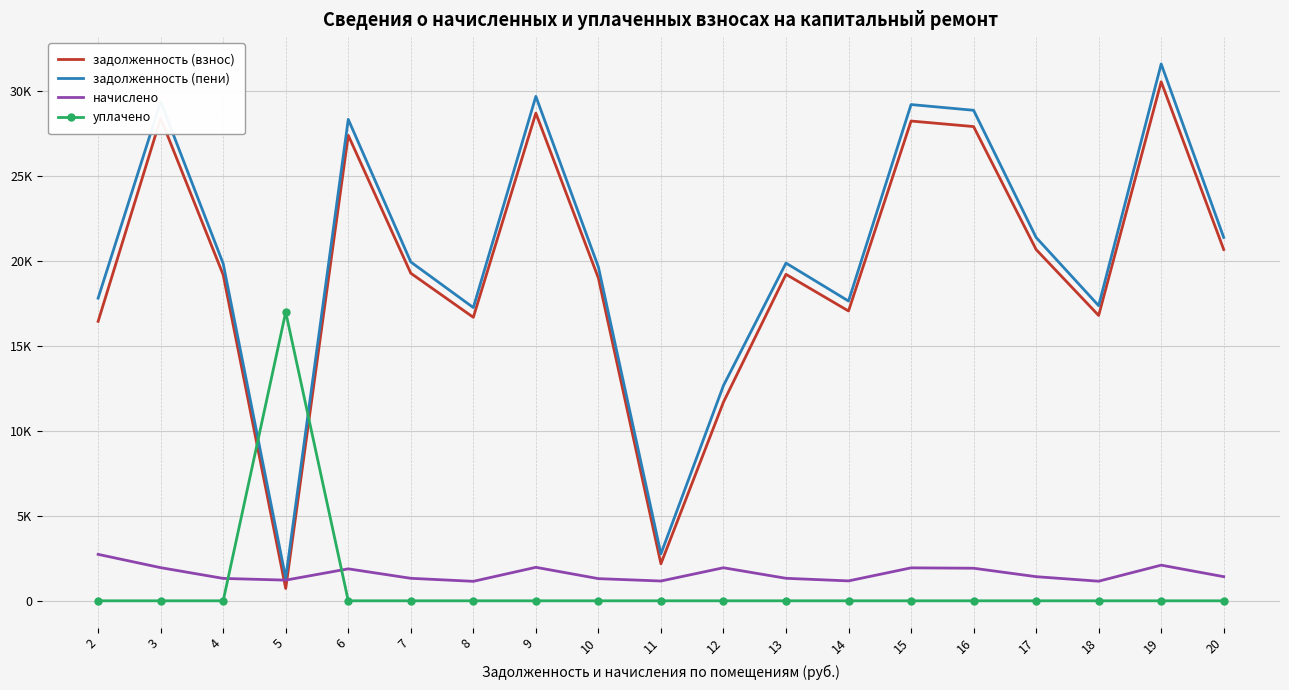

What are all the series names shown in the legend?

задолженность (взнос), задолженность (пени), начислено, уплачено